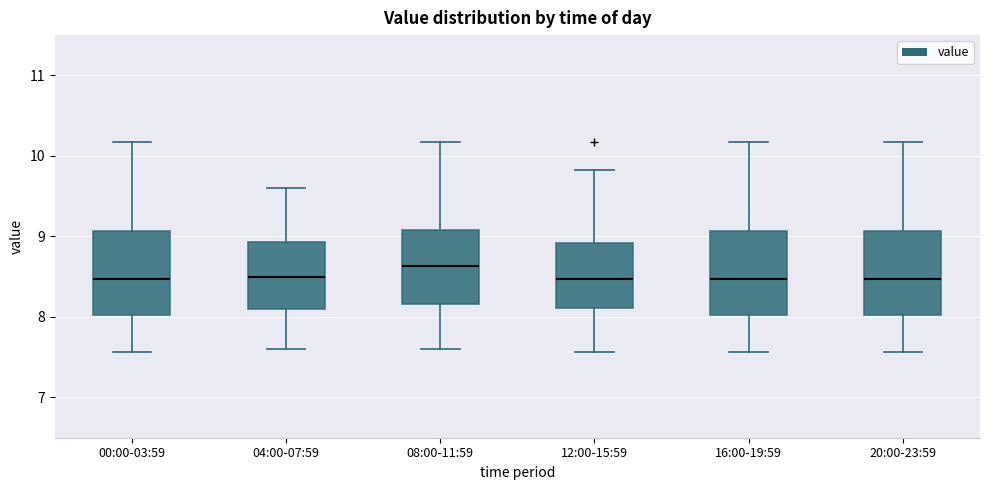

Reading left to right, read every box against the y-axis: the position of its median line, the range the box covers, and the ends of its whiskers. The values are not printed on the chart, so give them approximately, as read against the axis.

00:00-03:59: median 8.5, box 8.0 to 9.1, whiskers 7.6 to 10.2
04:00-07:59: median 8.5, box 8.1 to 8.9, whiskers 7.6 to 9.6
08:00-11:59: median 8.6, box 8.2 to 9.1, whiskers 7.6 to 10.2
12:00-15:59: median 8.5, box 8.1 to 8.9, whiskers 7.6 to 9.8
16:00-19:59: median 8.5, box 8.0 to 9.1, whiskers 7.6 to 10.2
20:00-23:59: median 8.5, box 8.0 to 9.1, whiskers 7.6 to 10.2